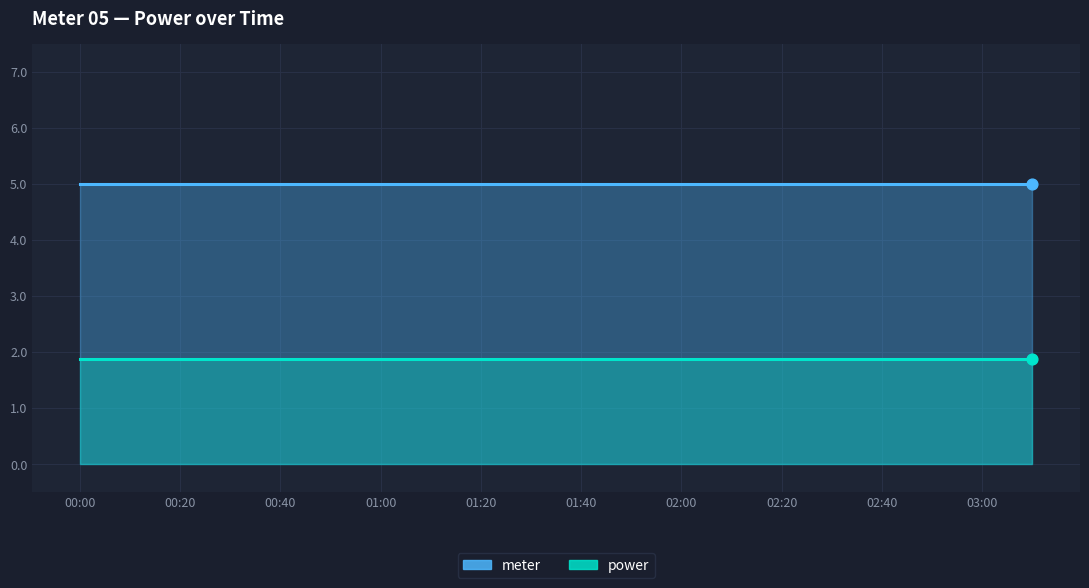

Which series has the largest Y range (max minus min)?

meter